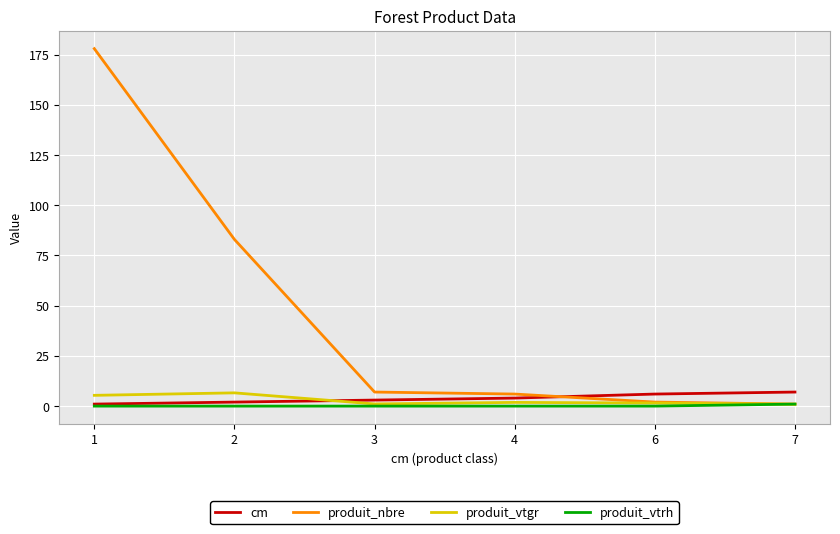

True or false: produit_vtgr has a value of 1.1 at 3.

True